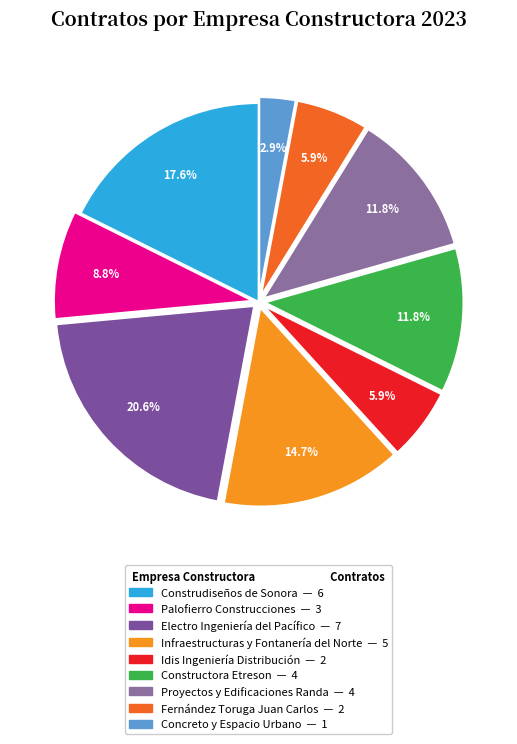

Rank the categories by value from lowest to highest.

Concreto y Espacio Urbano S.A. de C.V., Idis Ingeniería Distribución y Servicios, Fernández Toruga Juan Carlos, Palofierro Construcciones S.A. de C.V., Constructora Etreson, S.A. de C.V., Proyectos y Edificaciones Randa S.A. de C.V., Infraestructuras y Fontanería del Norte, Construdiseños de Sonora S.A. de C.V., Electro Ingeniería del Pacífico S.A. de C.V.